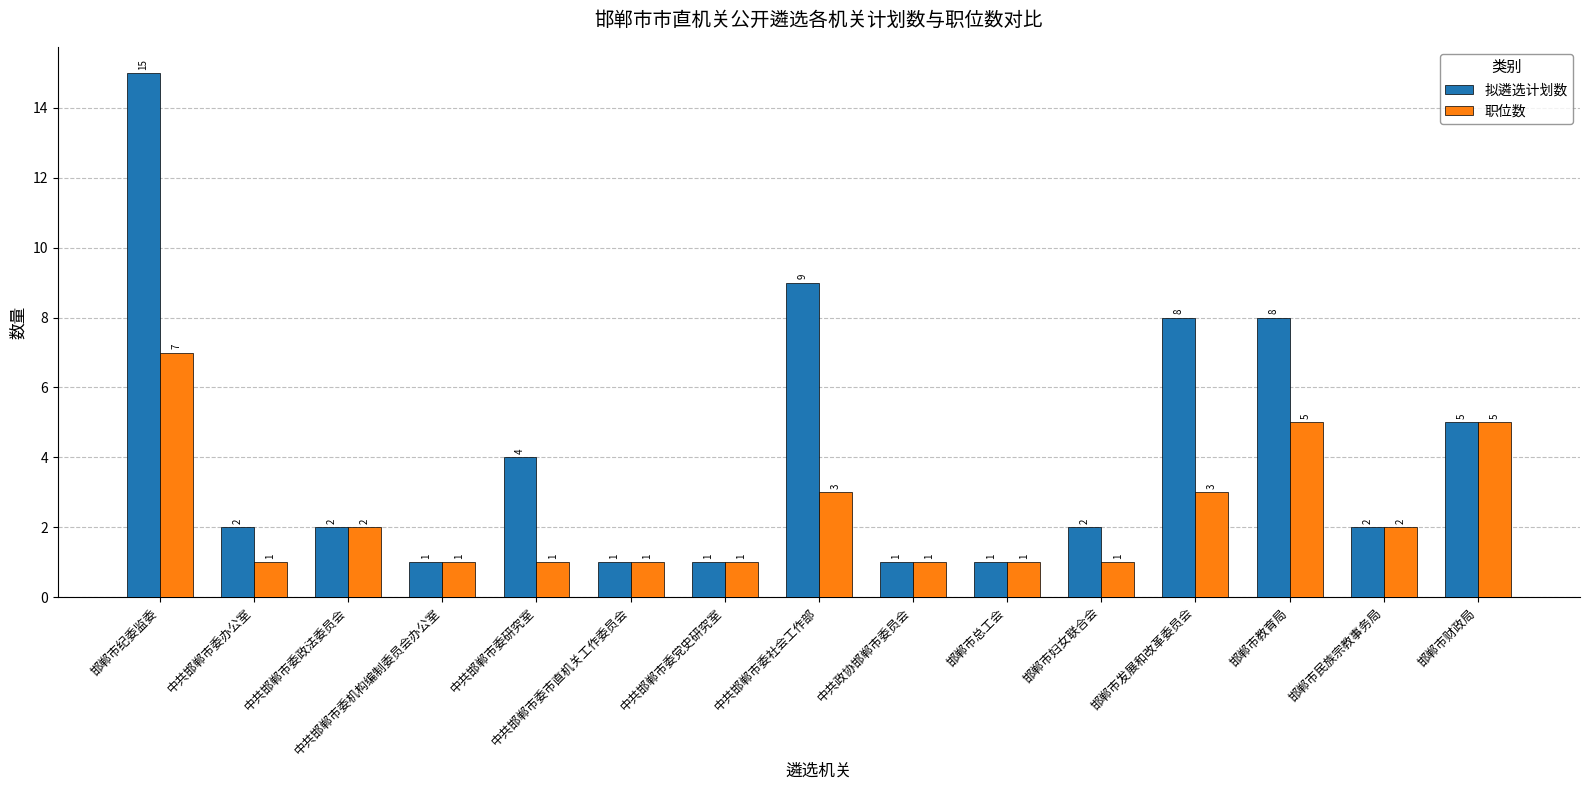

What are all the series names shown in the legend?

拟遴选计划数, 职位数